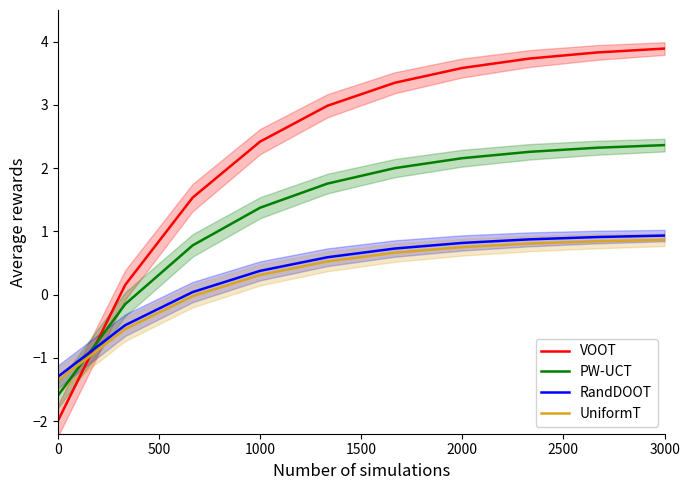

What is the smallest value displayed?

-2.0